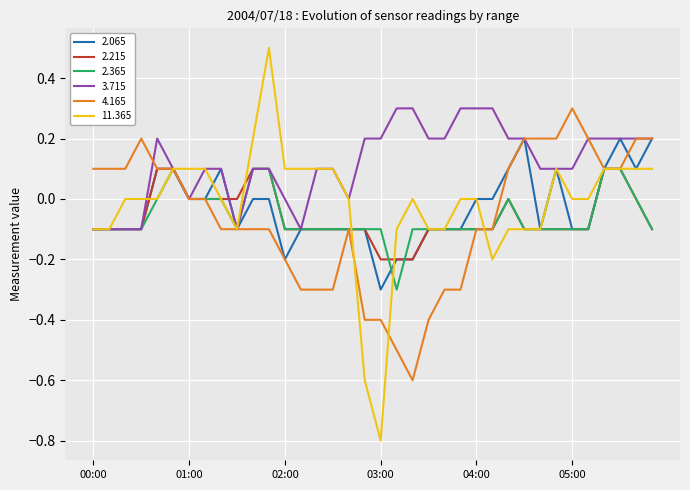

What is the smallest value displayed?

-0.8